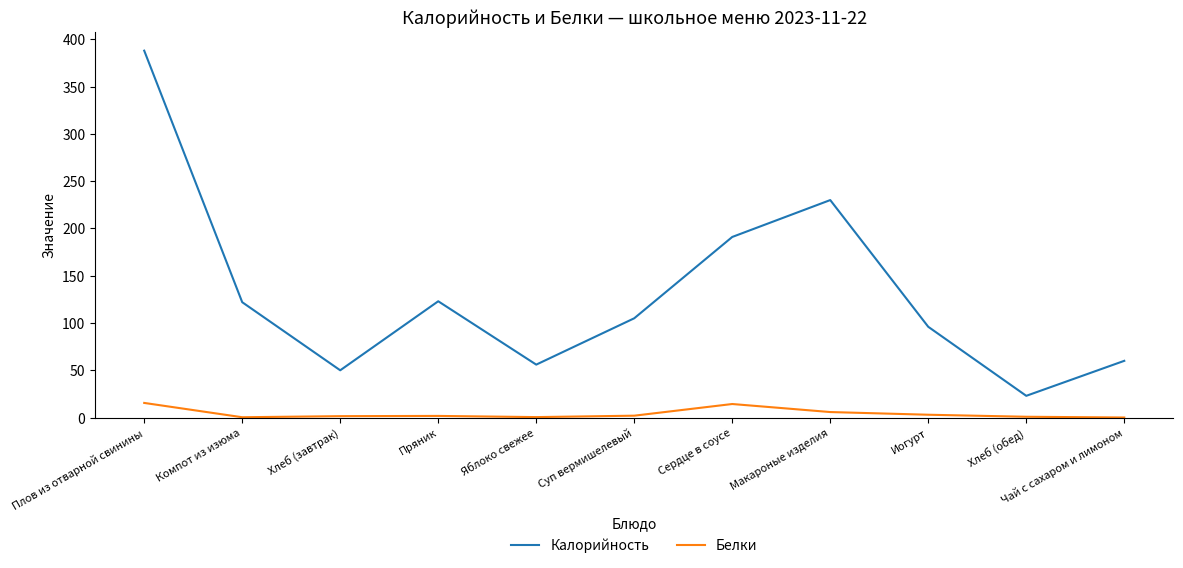

Which category has the lowest value in the Калорийность series?

Хлеб (обед)